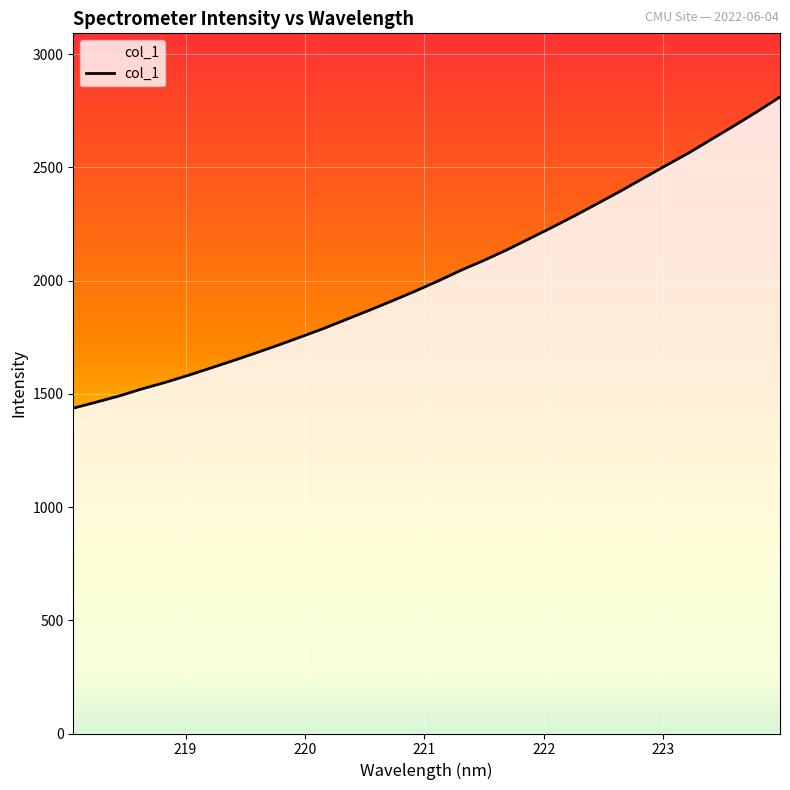

What is the difference between the maximum and minimum values?

1373.9